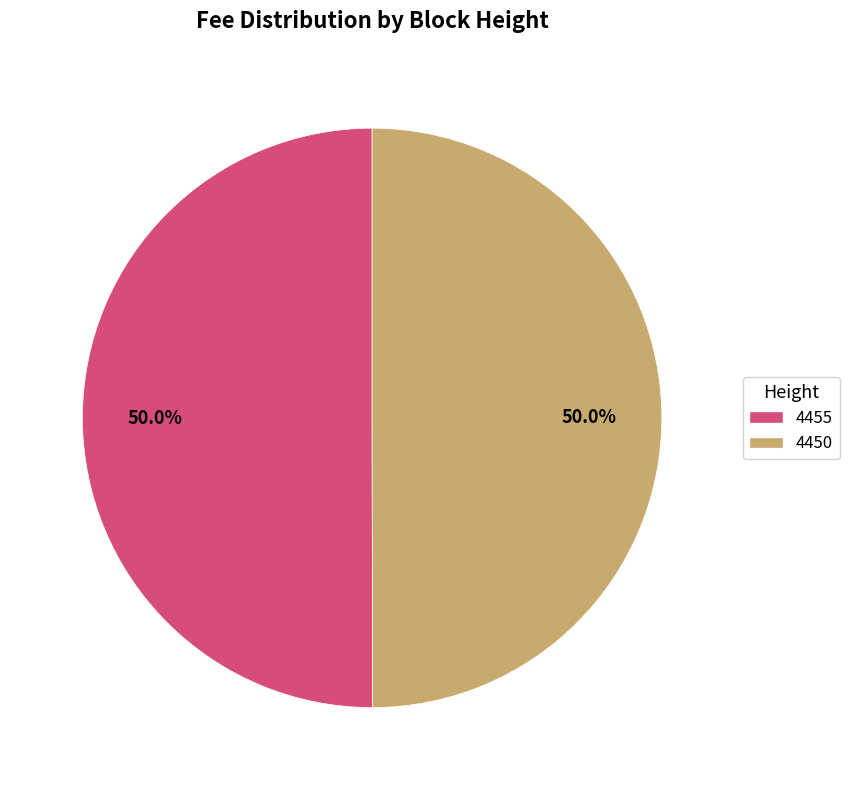

How many slices are in this pie chart?

2